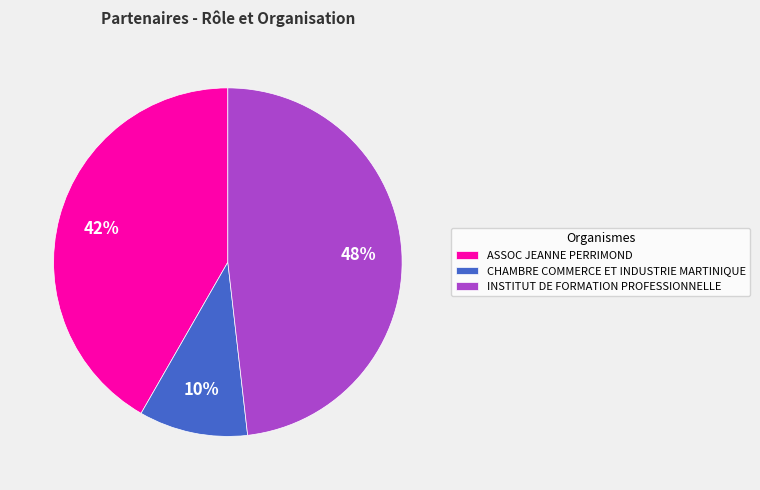

To the nearest percent, what is the combined percentage of INSTITUT DE FORMATION PROFESSIONNELLE and ASSOC JEANNE PERRIMOND?

90%